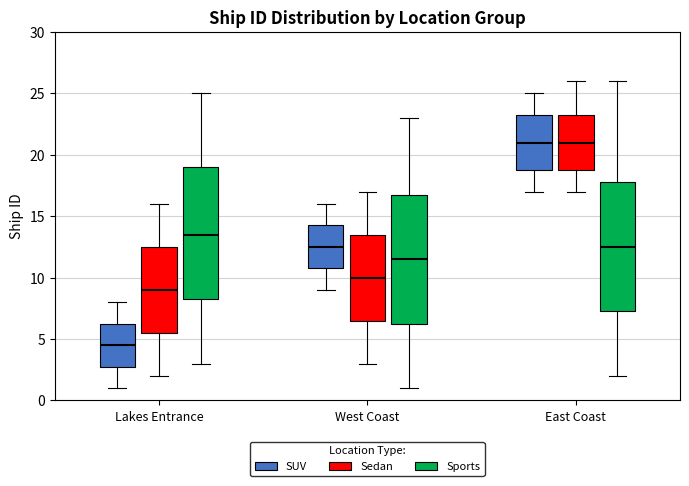

Which box's median line is the lowest?

Lakes Entrance (SUV)